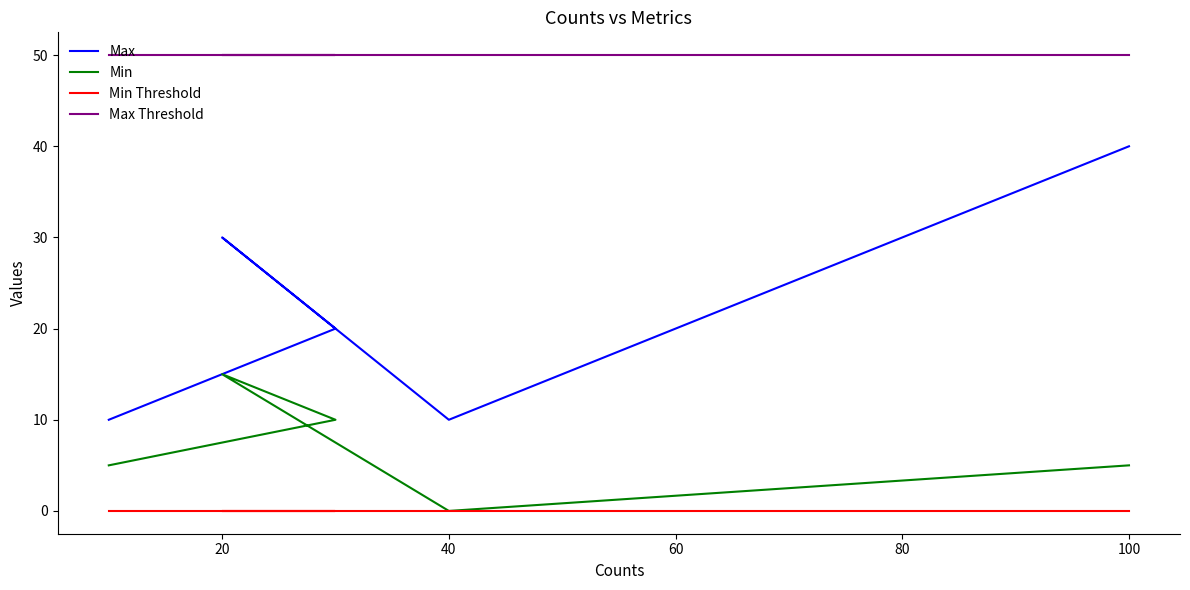

What is the approximate value of Max Threshold at 20?

50